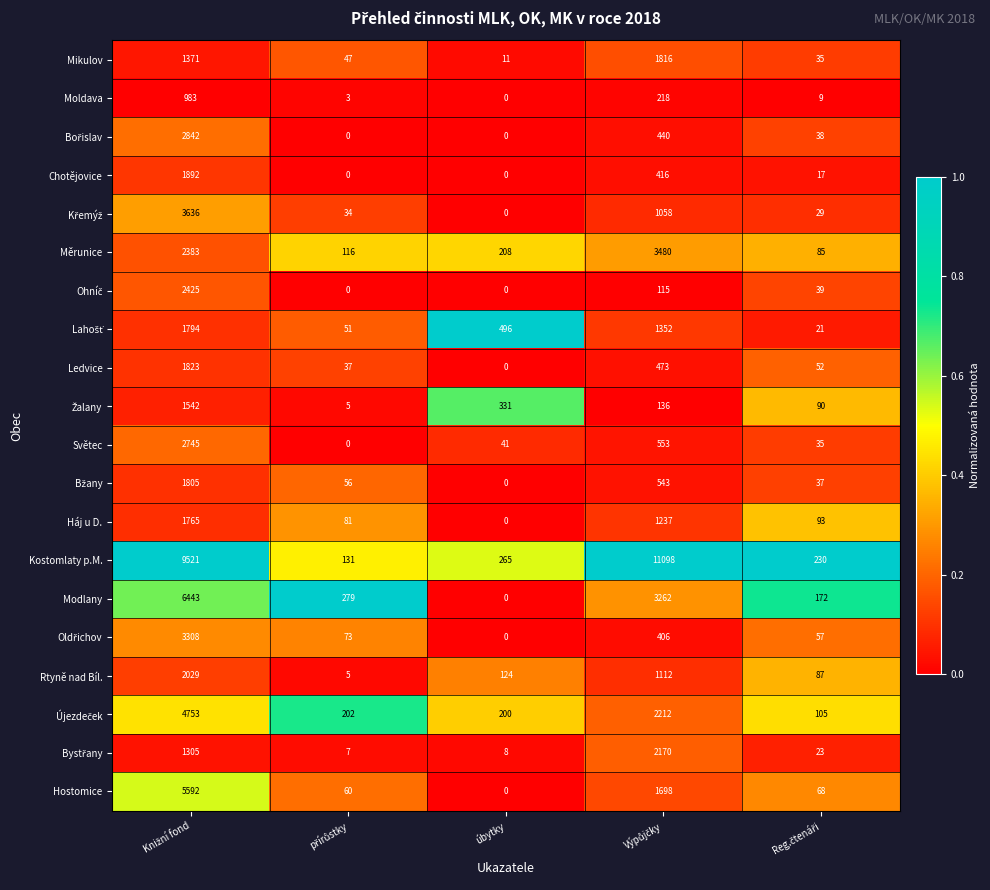

Which category has the lowest value in the Mikulov series?

úbytky